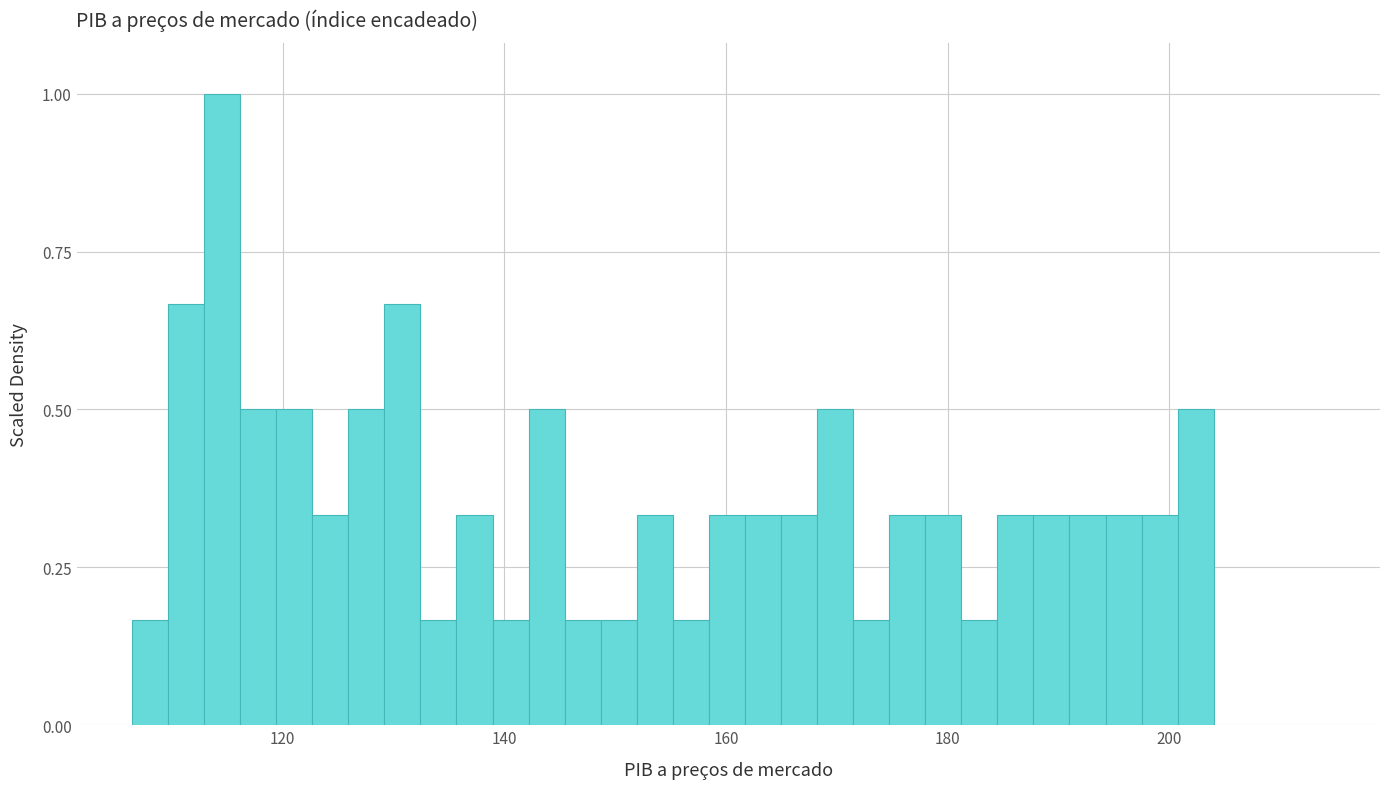

Around what value on the x-axis is the tallest bar? Give the approximate position of its centre, as read against the axis.

114